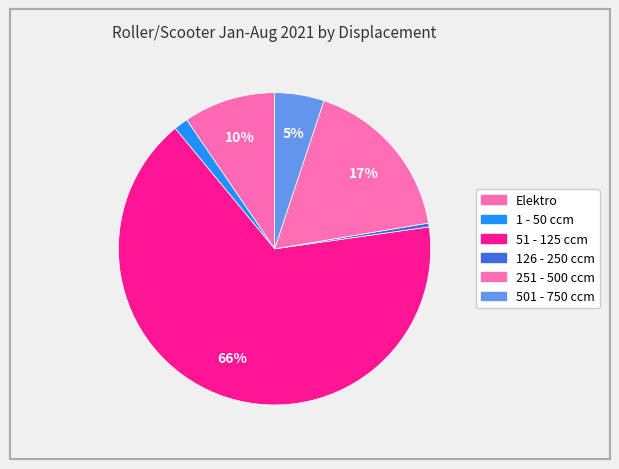

Does any single category account for the majority?

Yes